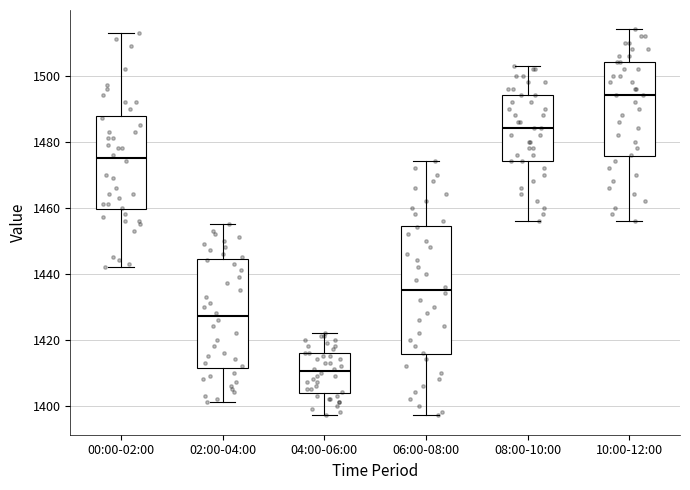

Where does the upper whisker of the box for 00:00-02:00 end on the y-axis? The values are not printed on the chart, so give them approximately, as read against the axis.

1514